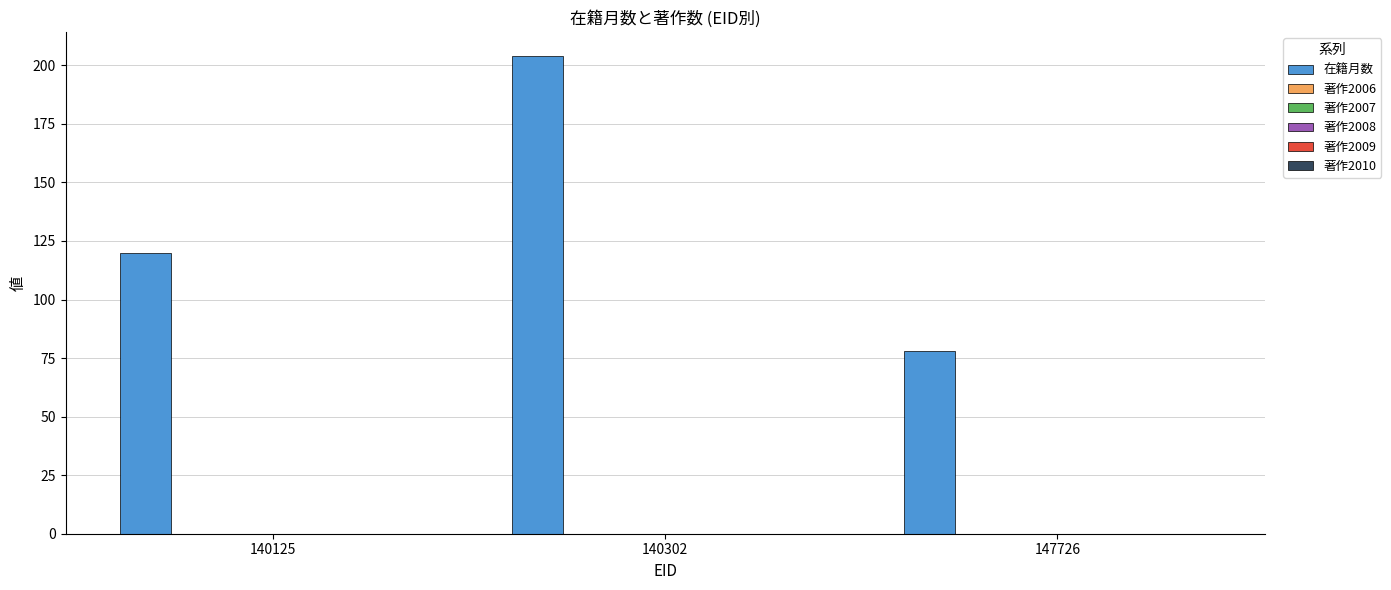

What is the value of the 1st bar from the left?

120